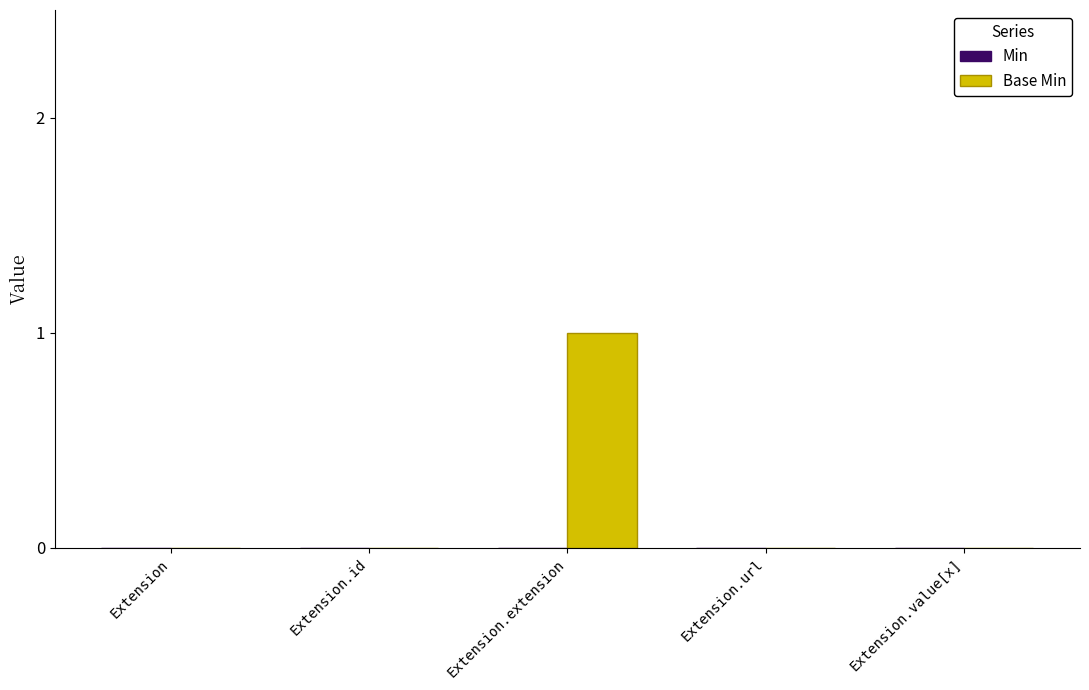

The value at Extension.extension is 2. True or false?

False